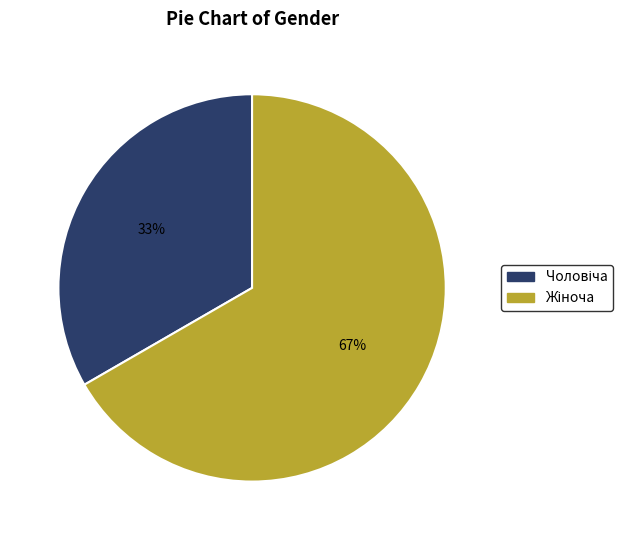

To the nearest percent, what is the average slice percentage?

50%